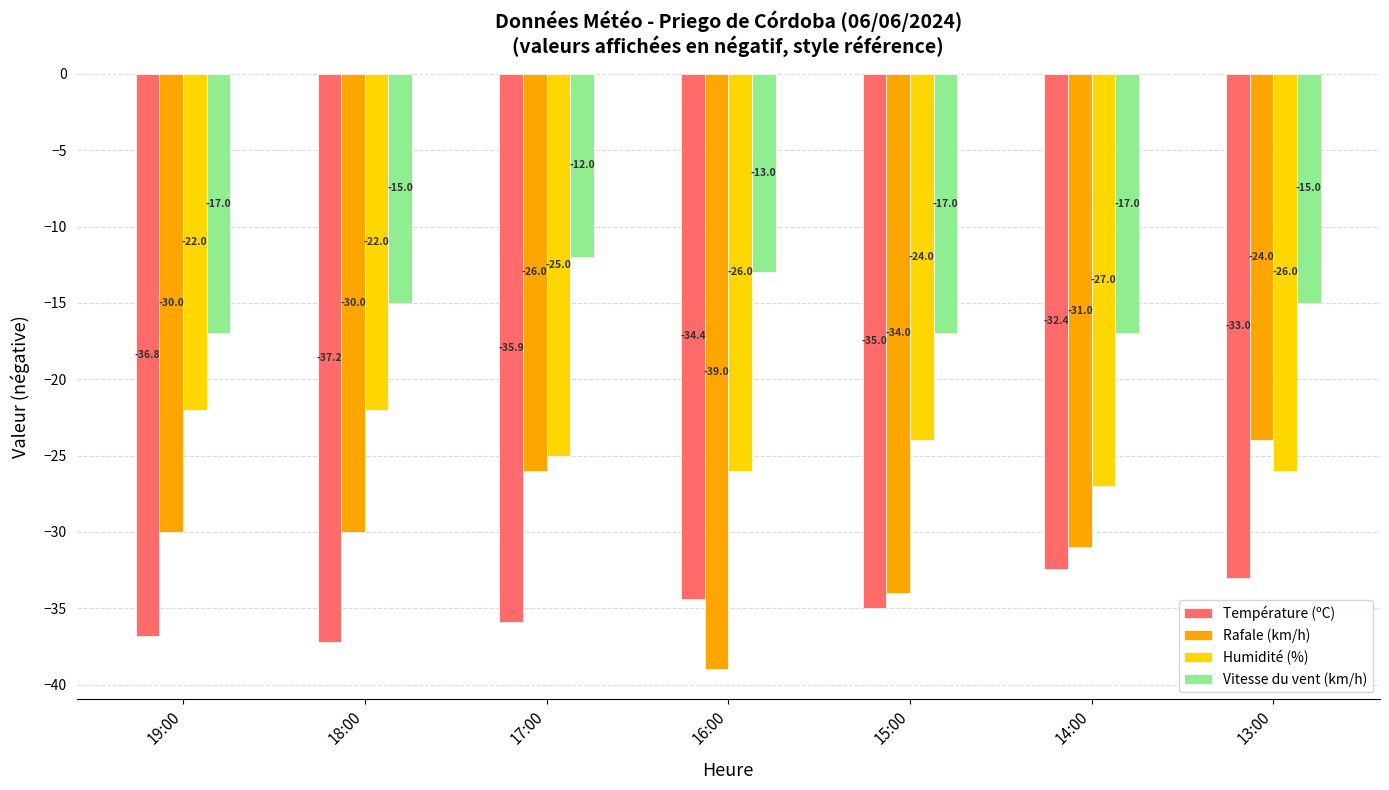

At which category is the sum across all series the highest?

13:00